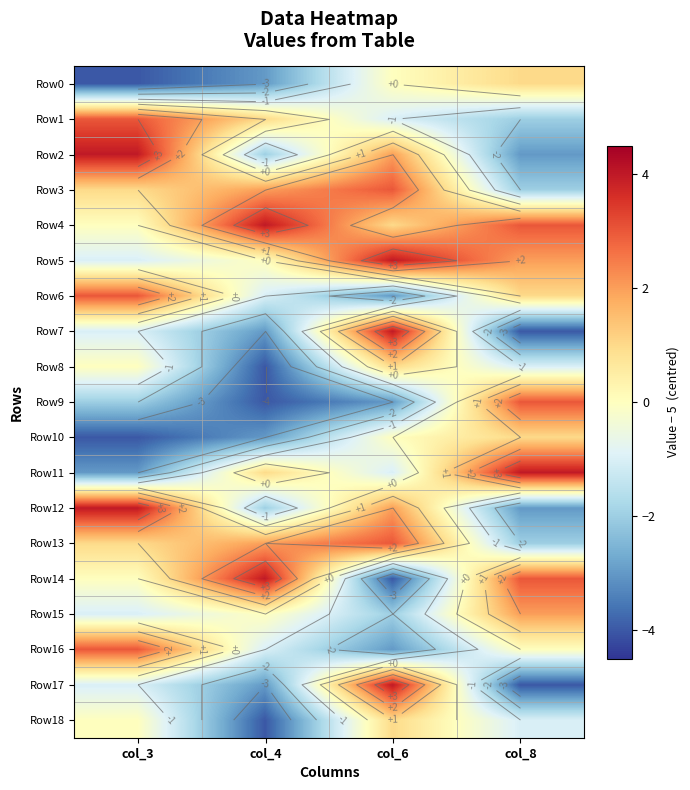

The Row7 series shows -4 at col_8. True or false?

True